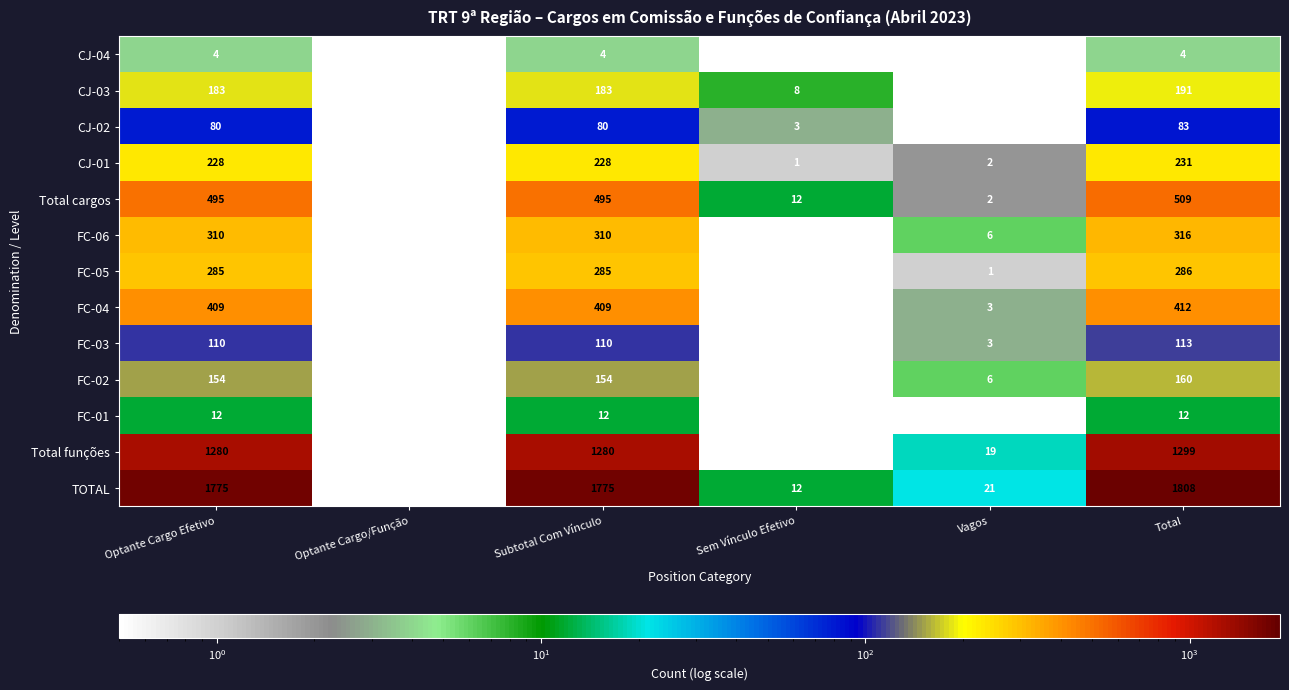

How many data points does each series have?

6